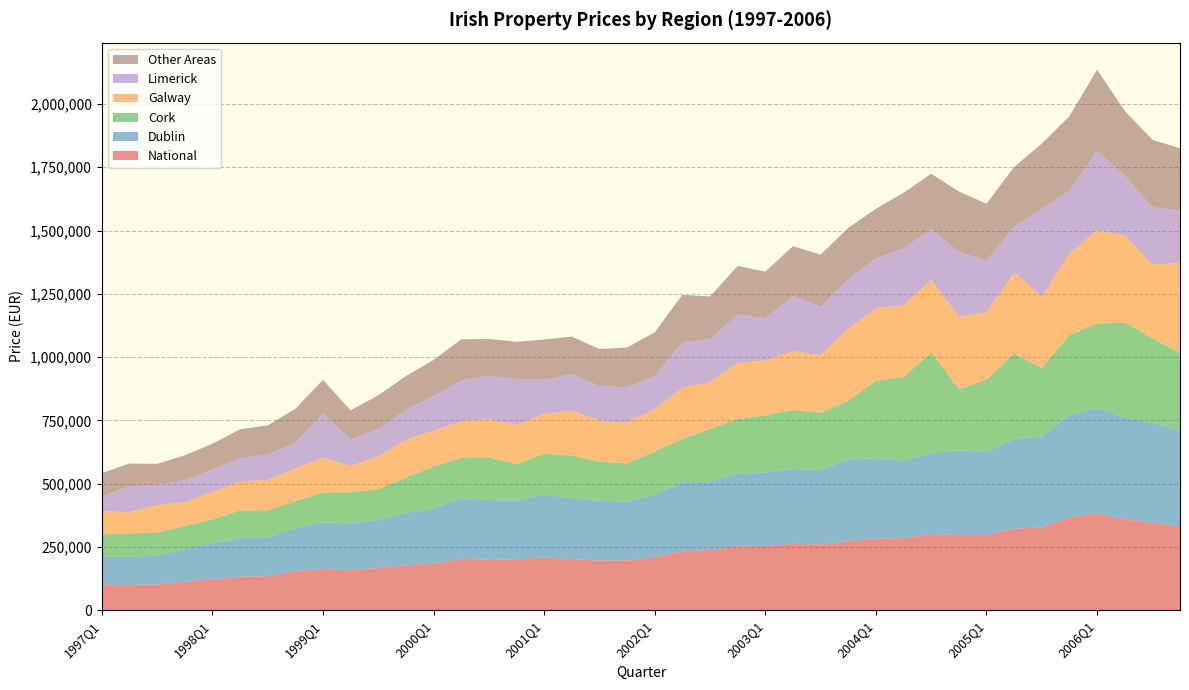

Reading left to right, transcribe all the data shown in this chart.

National: 100138	99778	100861	113123	121575	132113	134619	154382	163665	157227	166929	177285	183312	203423	198899	201090	209579	201914	196911	196104	210643	231878	238252	251148	253444	262108	259520	272582	282774	284574	300553	297613	296633	321866	326904	366418	382327	359235	345146	331284
Dublin: 111145	111404	114675	128489	142401	153727	153275	168538	183753	185401	189254	207184	218417	240446	235929	232951	247248	240645	236107	232705	246779	272752	270058	286418	290602	296722	293746	321882	317901	304281	320942	334152	328239	354078	359464	405302	414435	401779	394806	377641
Cork: 88318	91950	91938	90603	94698	108501	107499	107844	116666	123349	122314	139176	166887	157528	169217	142197	161478	168347	153567	151660	169972	172339	208031	217942	225239	231639	226640	233824	305038	331994	396514	242254	285987	337627	269838	315601	336041	376399	334321	307375
Galway: 91625	84318	108159	94258	109625	113667	119177	129560	138436	104460	129061	150138	140686	145186	150030	156956	156730	178135	162725	160716	166995	202698	185228	221301	217664	232986	227008	284216	286770	284529	286637	286655	266332	319730	282142	322097	367771	344380	291133	355089
Limerick: 59658	102949	79586	87196	88575	92295	100915	100818	174773	104125	108484	117081	136308	161238	172890	180746	136077	143258	136407	138966	131939	180033	168824	191905	166474	218626	192643	195624	197566	224125	201658	255082	203755	182180	347835	247920	314234	235852	225849	208689
Other Areas: 90462	89133	82952	98412	100860	114572	114747	134590	132620	115145	133283	134294	143150	162595	144398	146623	158140	148808	145716	157847	171491	186025	169208	191391	184054	196036	205305	202275	195698	219293	218071	238553	224665	235499	257079	294150	320578	255067	267518	244446